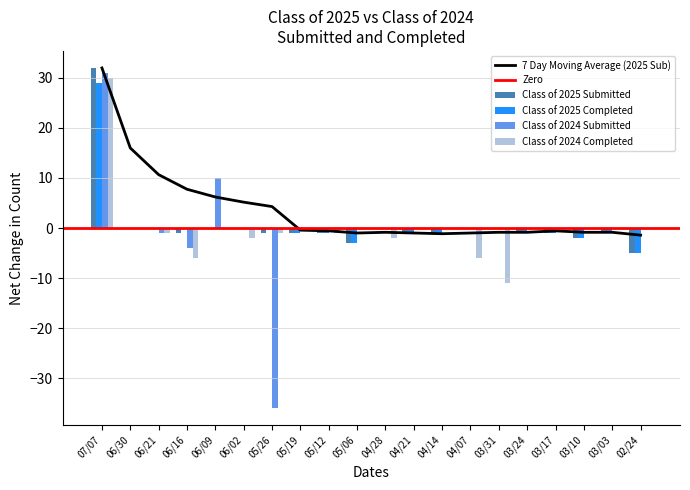

What is the highest value of the 7 Day Moving Average (2025 Sub) series?

32.0